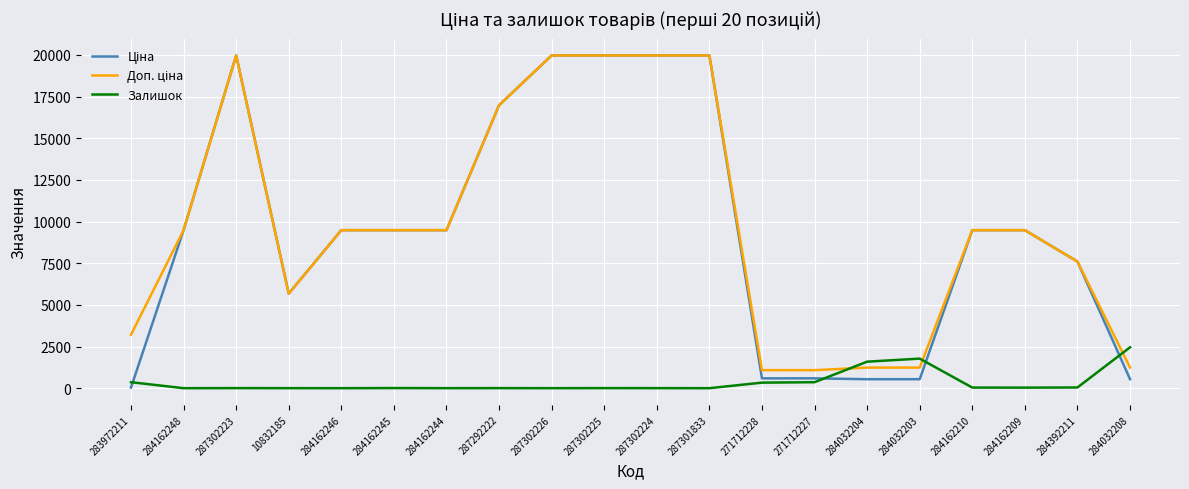

True or false: Залишок has a value of 512.8 at 284032203.

False